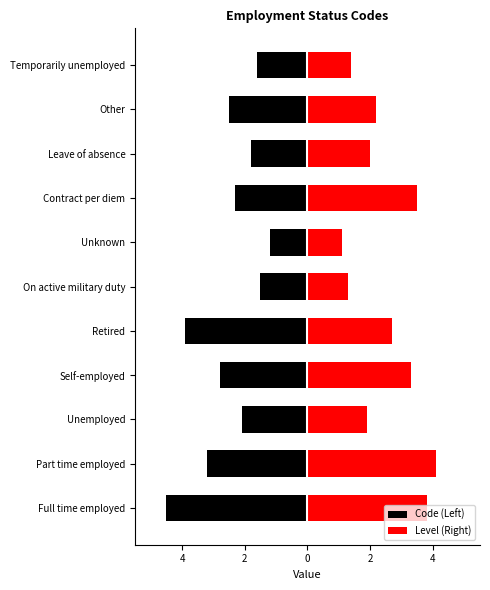

How many data points does each series have?

11